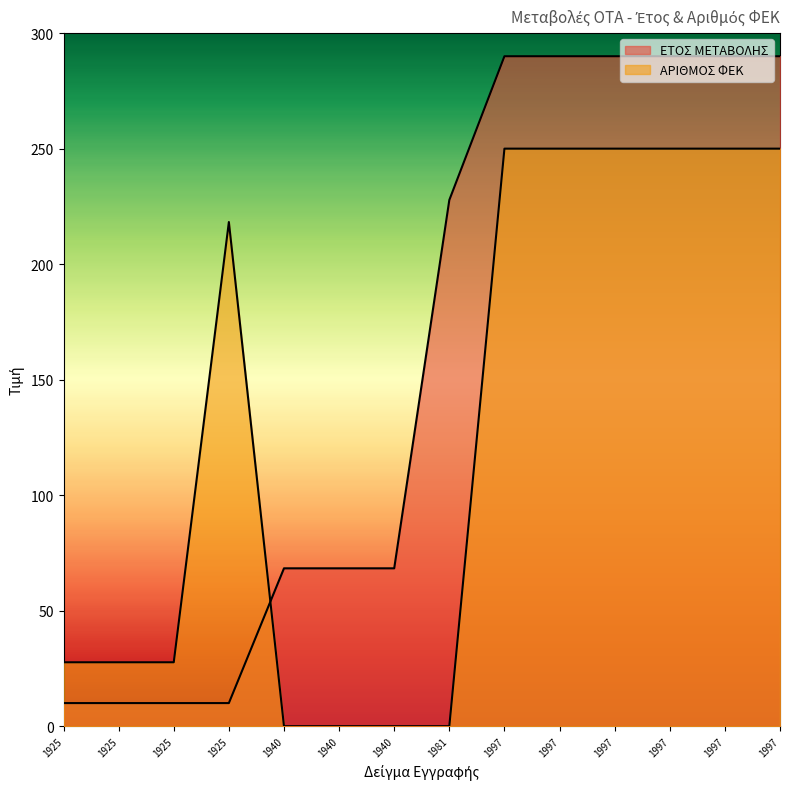

Reading left to right, list all the values displayed in this chart.

ΕΤΟΣ ΜΕΤΑΒΟΛΗΣ: 10.0	10.0	10.0	10.0	68.3	68.3	68.3	227.8	290.0	290.0	290.0	290.0	290.0	290.0
ΑΡΙΘΜΟΣ ΦΕΚ: 27.7	27.7	27.7	218.2	0.0	0.0	0.0	0.0	250.0	250.0	250.0	250.0	250.0	250.0